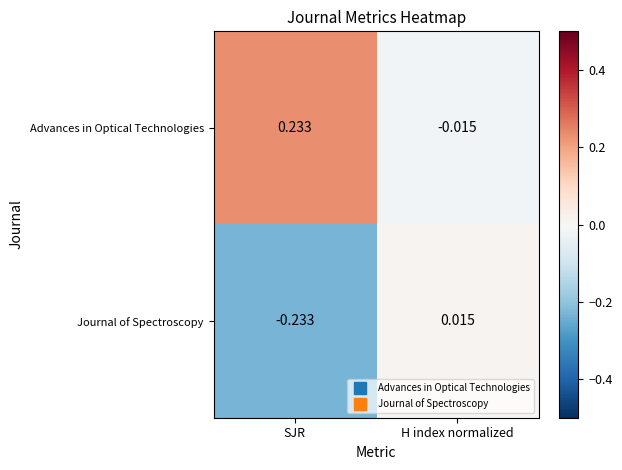

List the series in order of their overall mean, lowest first.

Journal of Spectroscopy, Advances in Optical Technologies